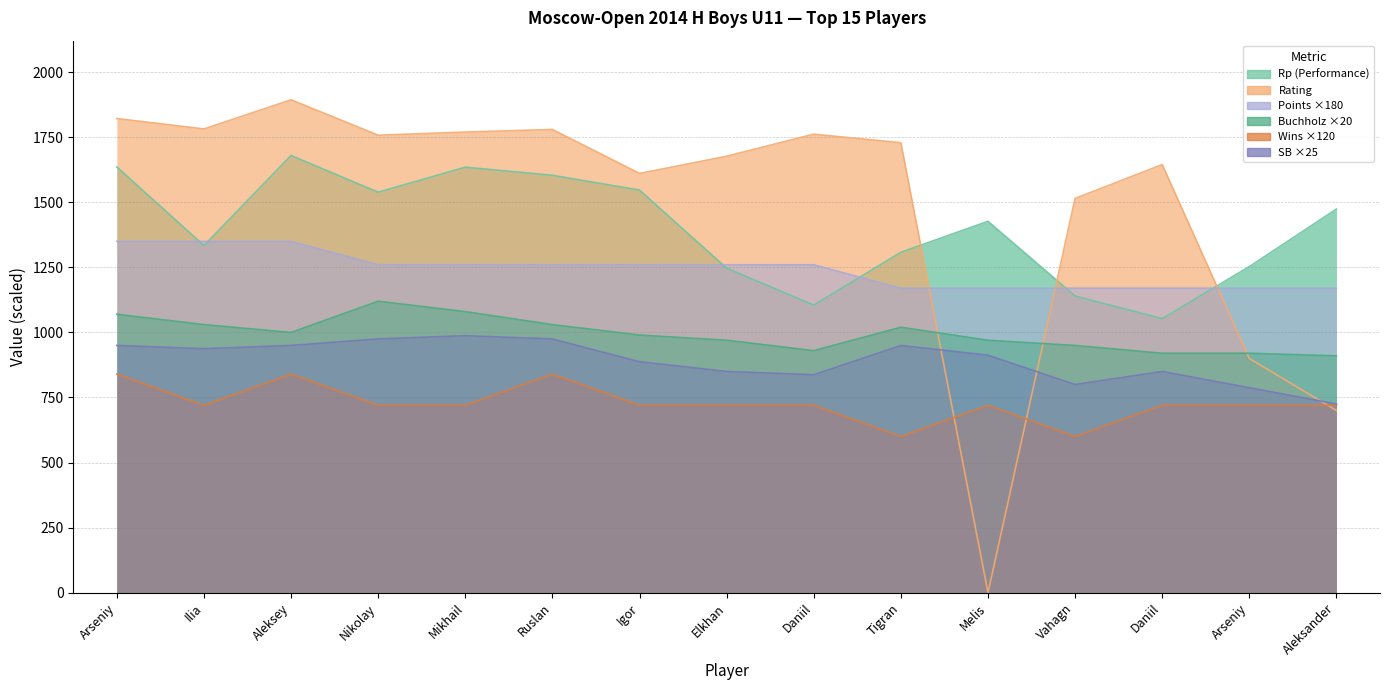

Is the value of Wins at Mikhail greater than the value of Sonneborn-Berger at Daniil?

No